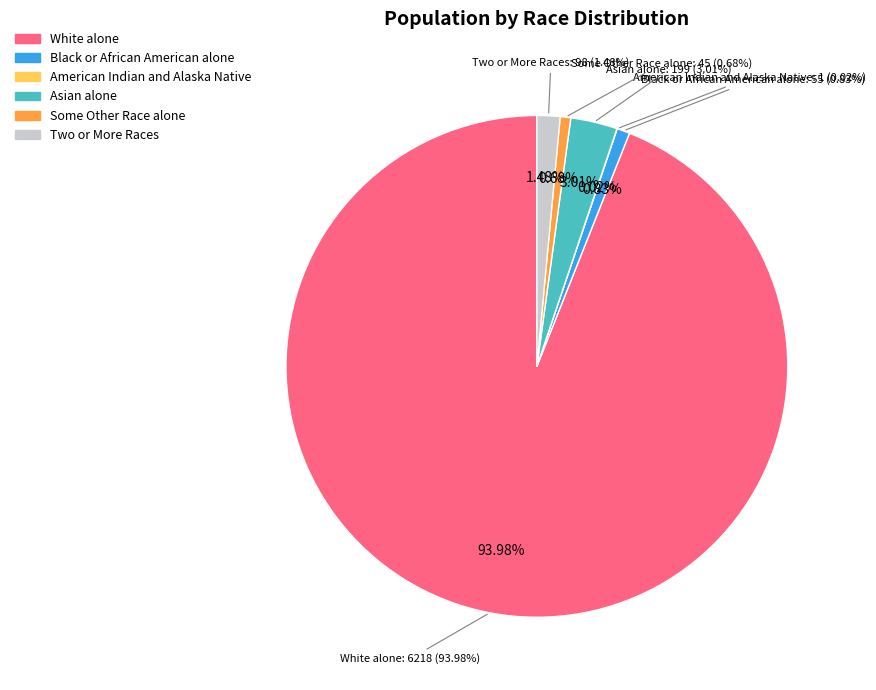

To the nearest percent, what is the difference between the largest and smallest slice percentages?

94%